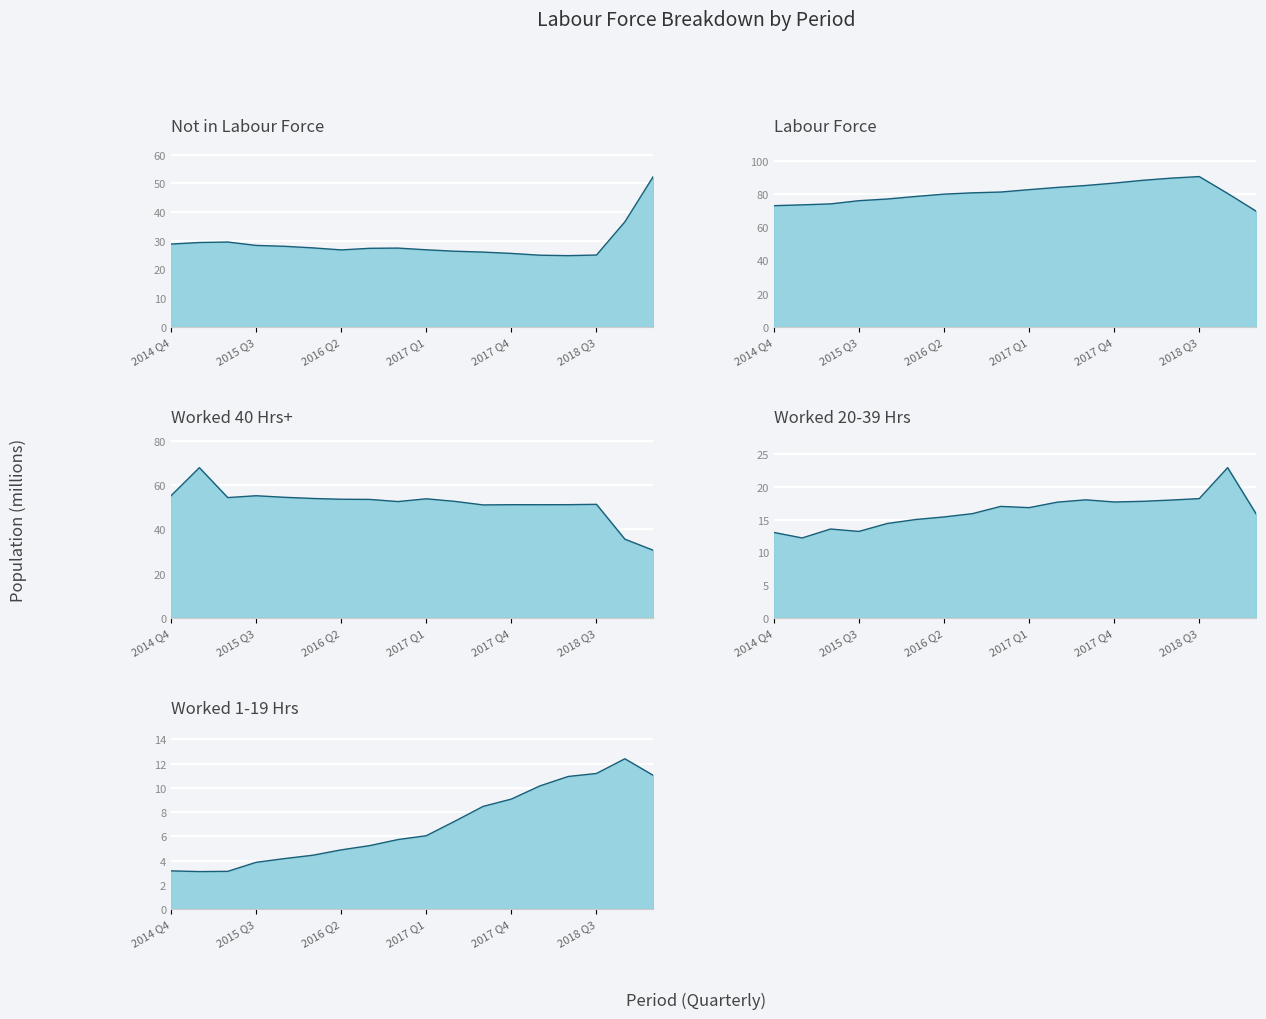

Reading left to right, extract all data points from this chart.

Not in Labour Force: 2014 Q4=28.8	2015 Q1=29.4	2015 Q2=29.6	2015 Q3=28.4	2015 Q4=28.1	2016 Q1=27.5	2016 Q2=26.8	2016 Q3=27.4	2016 Q4=27.4	2017 Q1=26.8	2017 Q2=26.3	2017 Q3=26.0	2017 Q4=25.6	2018 Q1=25.0	2018 Q2=24.8	2018 Q3=25.0	2020 Q2=36.6	2020 Q4=52.4
Labour Force: 2014 Q4=72.9	2015 Q1=73.4	2015 Q2=74.0	2015 Q3=75.9	2015 Q4=77.0	2016 Q1=78.5	2016 Q2=79.9	2016 Q3=80.7	2016 Q4=81.2	2017 Q1=82.6	2017 Q2=83.9	2017 Q3=85.1	2017 Q4=86.5	2018 Q1=88.2	2018 Q2=89.5	2018 Q3=90.5	2020 Q2=80.3	2020 Q4=69.7
Worked 40 Hrs+: 2014 Q4=55.2	2015 Q1=67.9	2015 Q2=54.4	2015 Q3=55.2	2015 Q4=54.5	2016 Q1=54.0	2016 Q2=53.6	2016 Q3=53.6	2016 Q4=52.6	2017 Q1=53.8	2017 Q2=52.7	2017 Q3=51.1	2017 Q4=51.2	2018 Q1=51.2	2018 Q2=51.2	2018 Q3=51.3	2020 Q2=35.6	2020 Q4=30.6
Worked 20-39 Hrs: 2014 Q4=13.1	2015 Q1=12.2	2015 Q2=13.6	2015 Q3=13.2	2015 Q4=14.4	2016 Q1=15.0	2016 Q2=15.4	2016 Q3=15.9	2016 Q4=17.0	2017 Q1=16.8	2017 Q2=17.7	2017 Q3=18.0	2017 Q4=17.7	2018 Q1=17.8	2018 Q2=18.0	2018 Q3=18.2	2020 Q2=22.9	2020 Q4=15.9
Worked 1-19 Hrs: 2014 Q4=3.1	2015 Q1=3.1	2015 Q2=3.1	2015 Q3=3.9	2015 Q4=4.2	2016 Q1=4.4	2016 Q2=4.9	2016 Q3=5.2	2016 Q4=5.7	2017 Q1=6.0	2017 Q2=7.2	2017 Q3=8.5	2017 Q4=9.1	2018 Q1=10.2	2018 Q2=10.9	2018 Q3=11.2	2020 Q2=12.4	2020 Q4=11.0